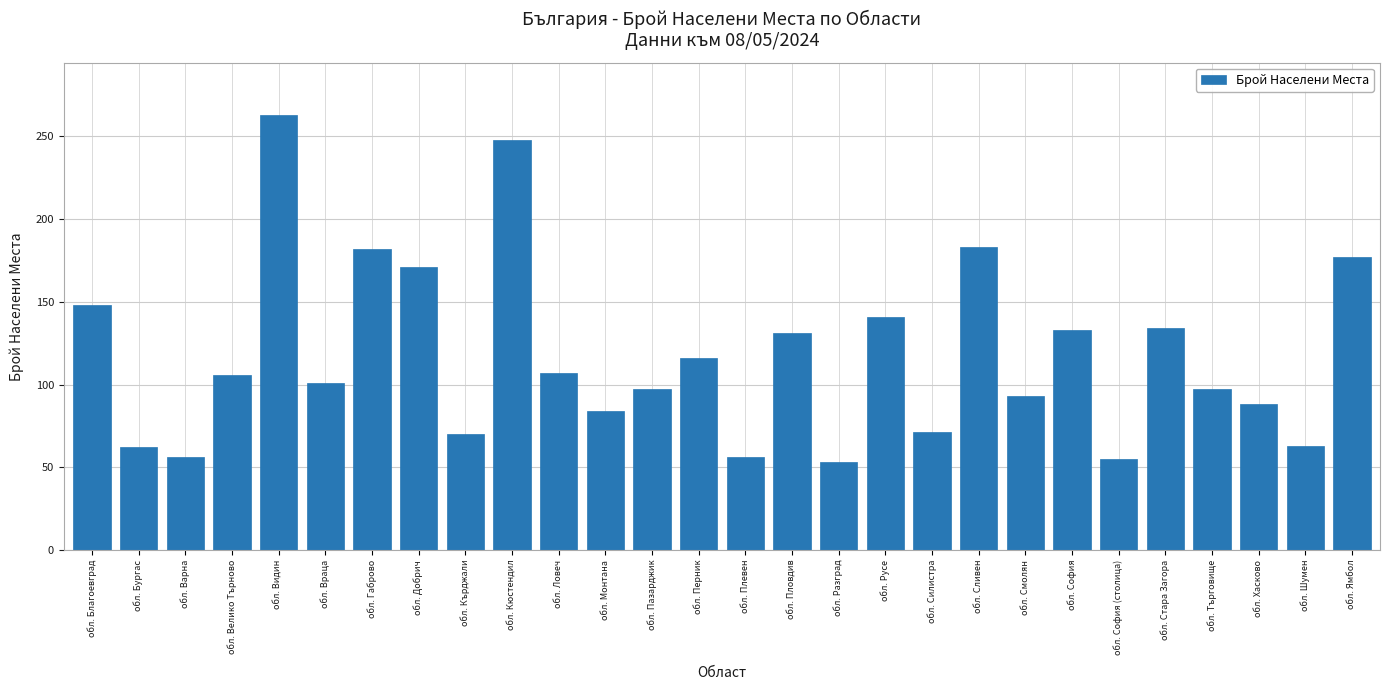

What is the label of the 15th bar from the right?

обл. Перник